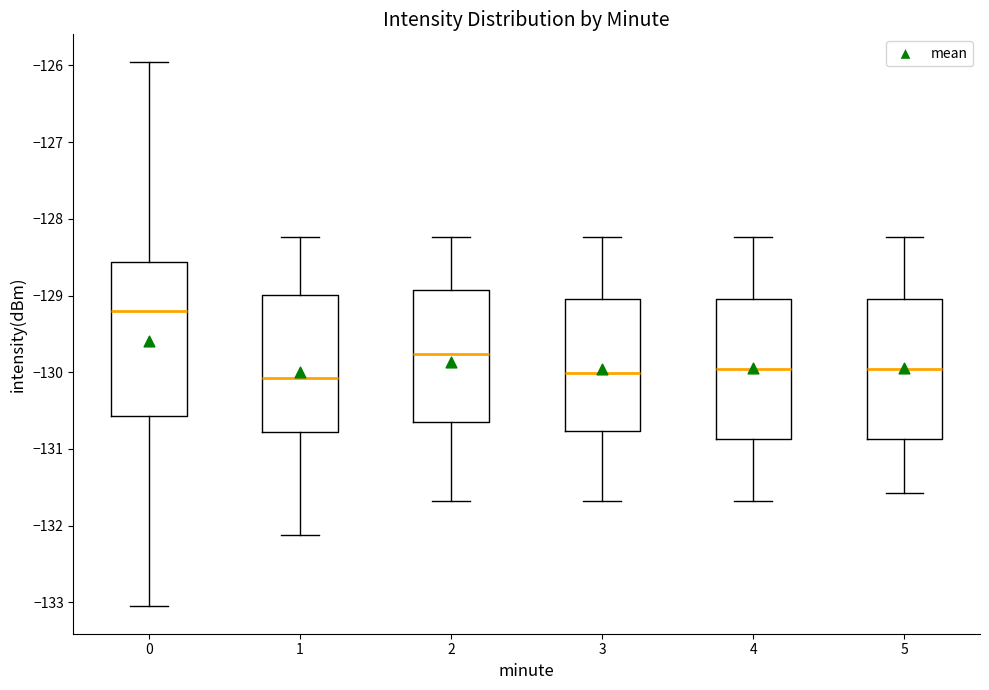

Comparing the boxes themselves (not the whiskers), which one is the tallest?

0